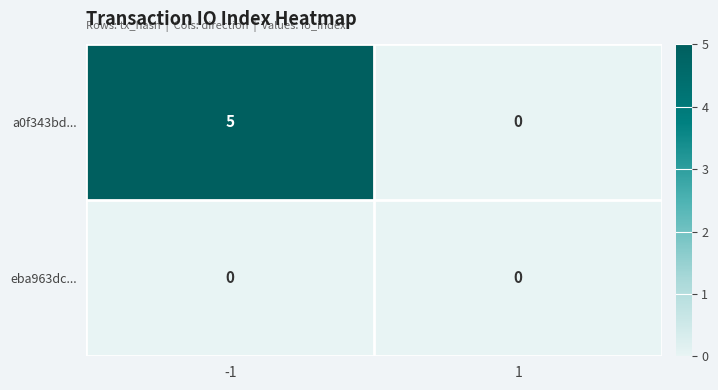

Which series changed the most between -1 and 1?

a0f343bd...